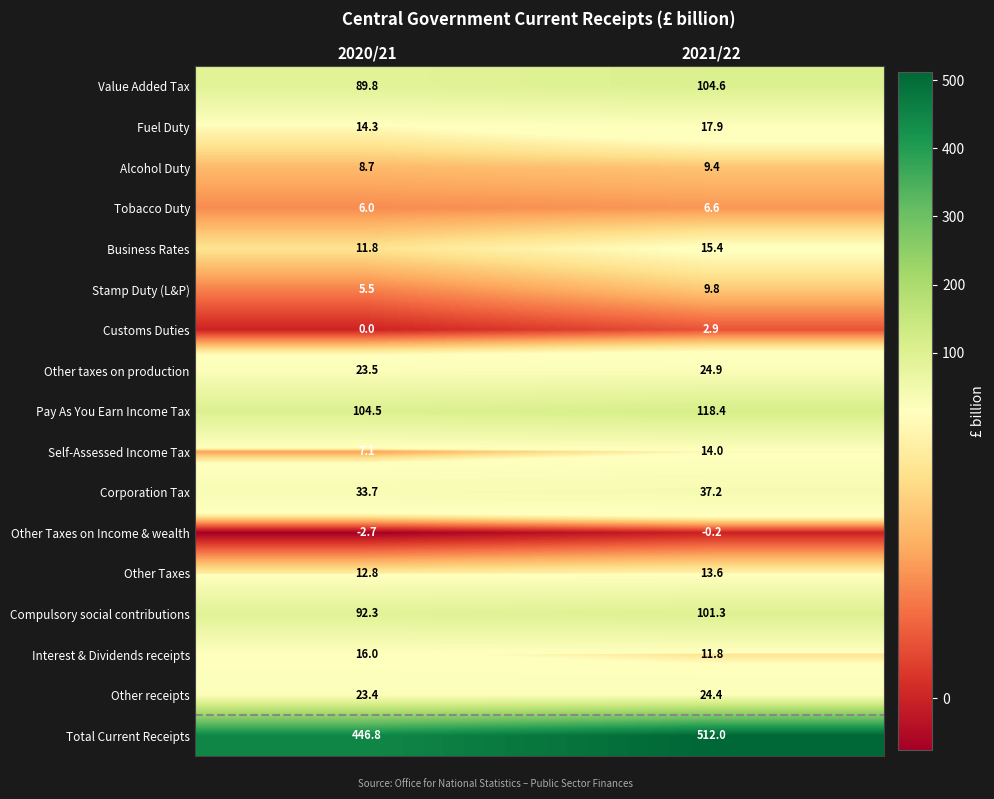

Is the value of Corporation Tax at 2020/21 greater than the value of Value Added Tax at 2020/21?

No